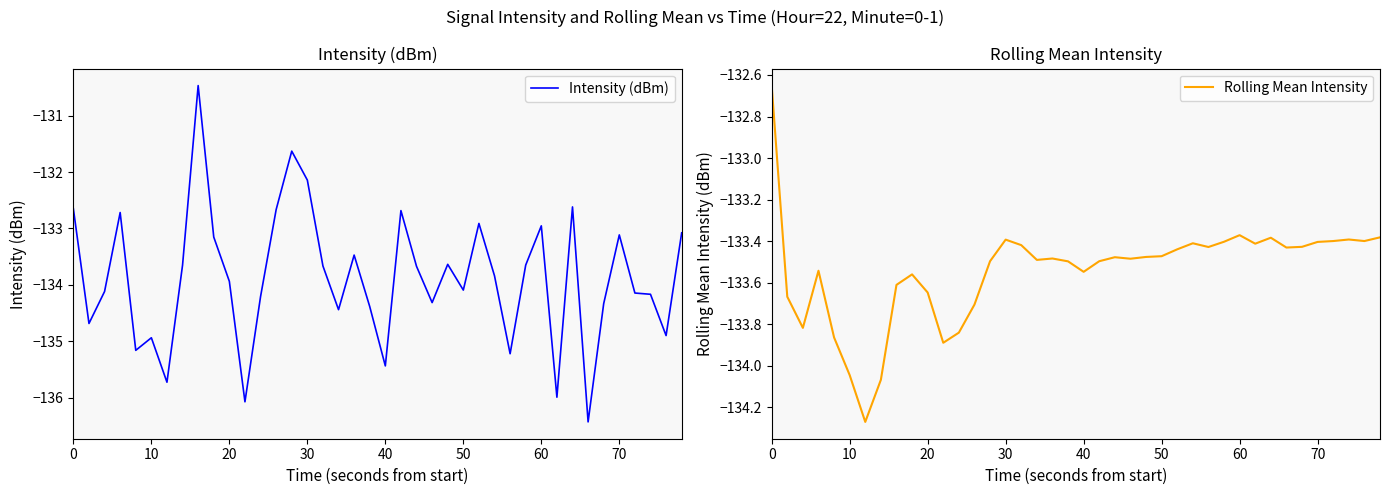

How many data points in Rolling Mean Intensity are above -133?

1